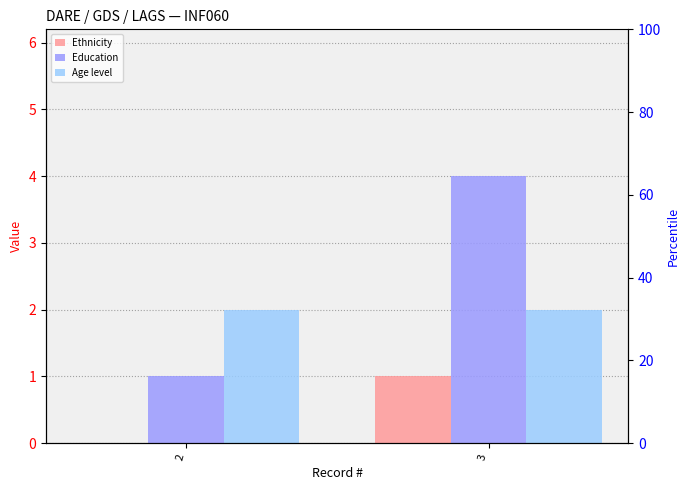

Which label corresponds to the largest value in the chart?

3